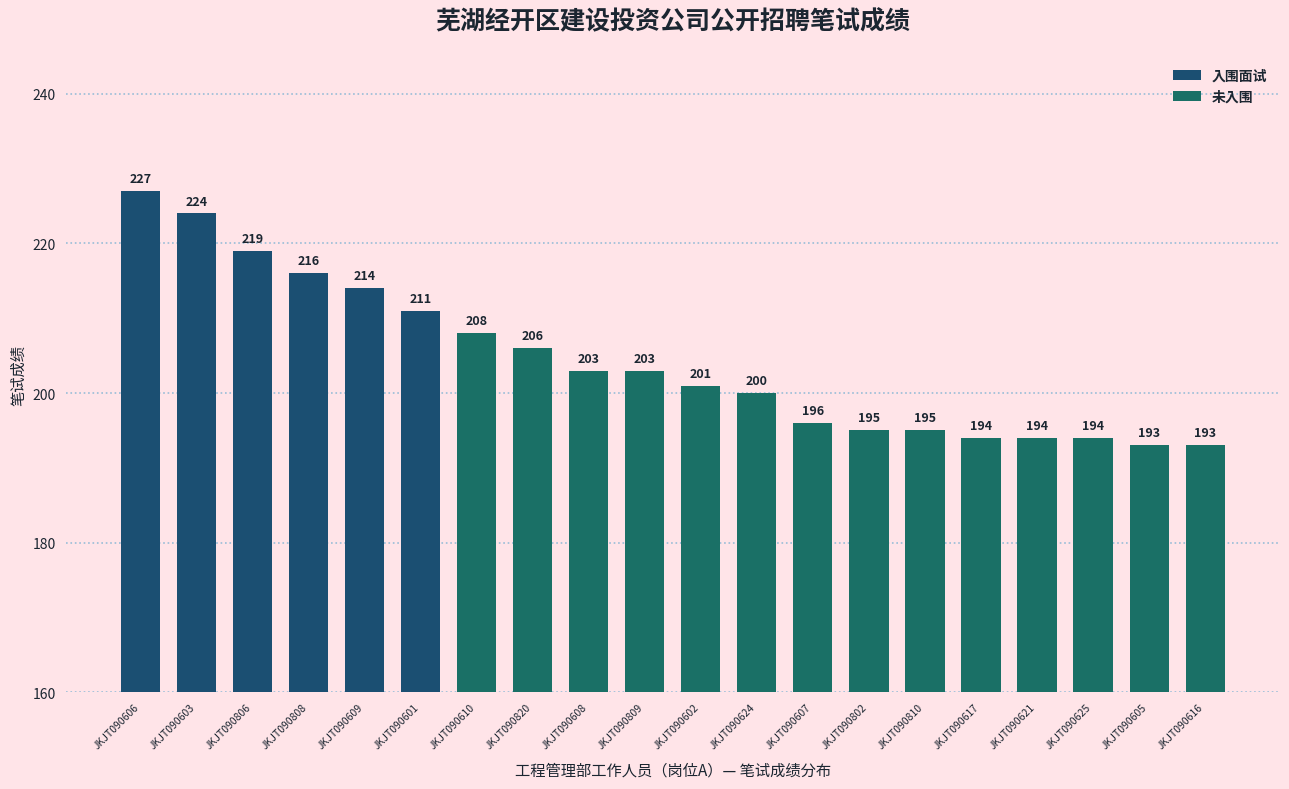

Rank the categories by value from lowest to highest.

JKJT090605, JKJT090616, JKJT090617, JKJT090621, JKJT090625, JKJT090802, JKJT090810, JKJT090607, JKJT090624, JKJT090602, JKJT090608, JKJT090809, JKJT090820, JKJT090610, JKJT090601, JKJT090609, JKJT090808, JKJT090806, JKJT090603, JKJT090606